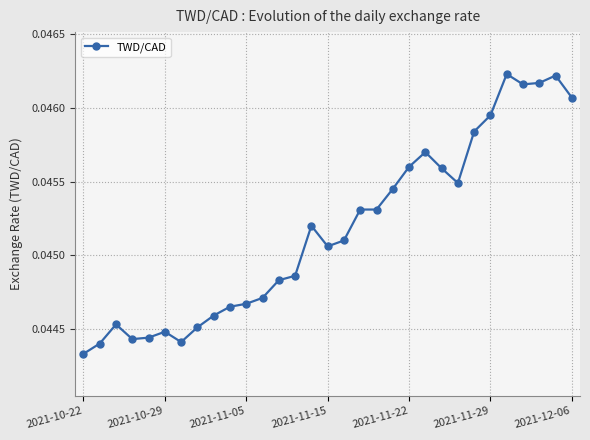

Count the values in the range 0 to 1.

31